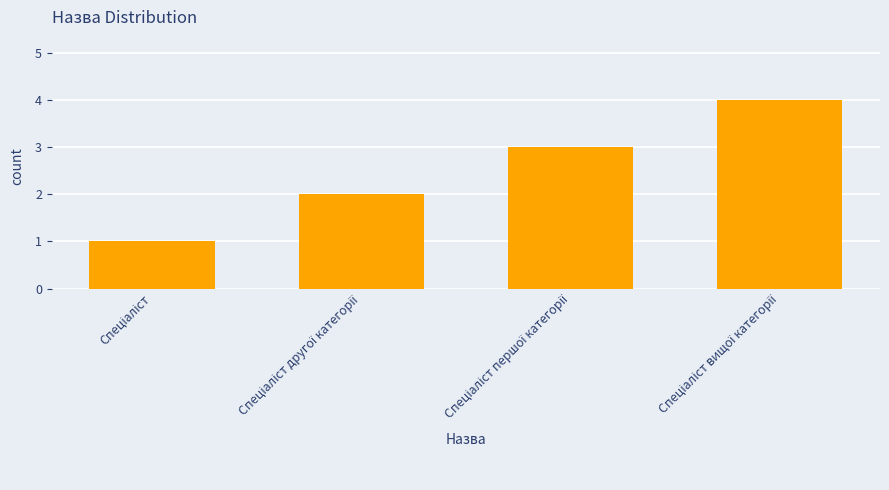

What is the greatest value displayed?

4